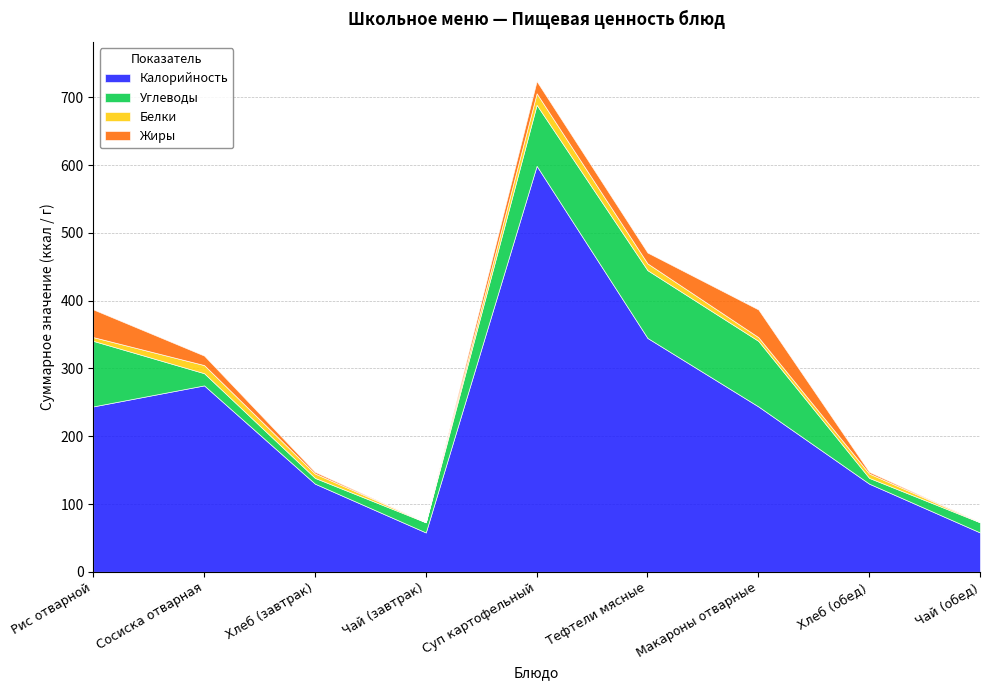

What position from the left is Сосиска отварная?

2